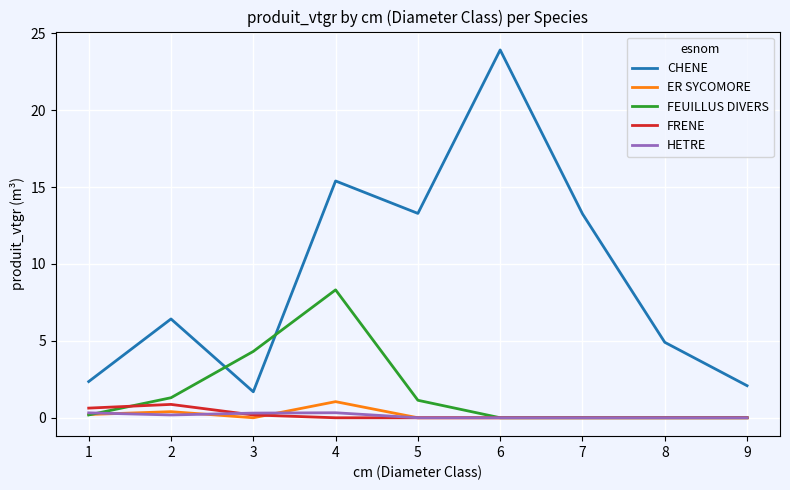

How many distinct data groups are displayed?

5